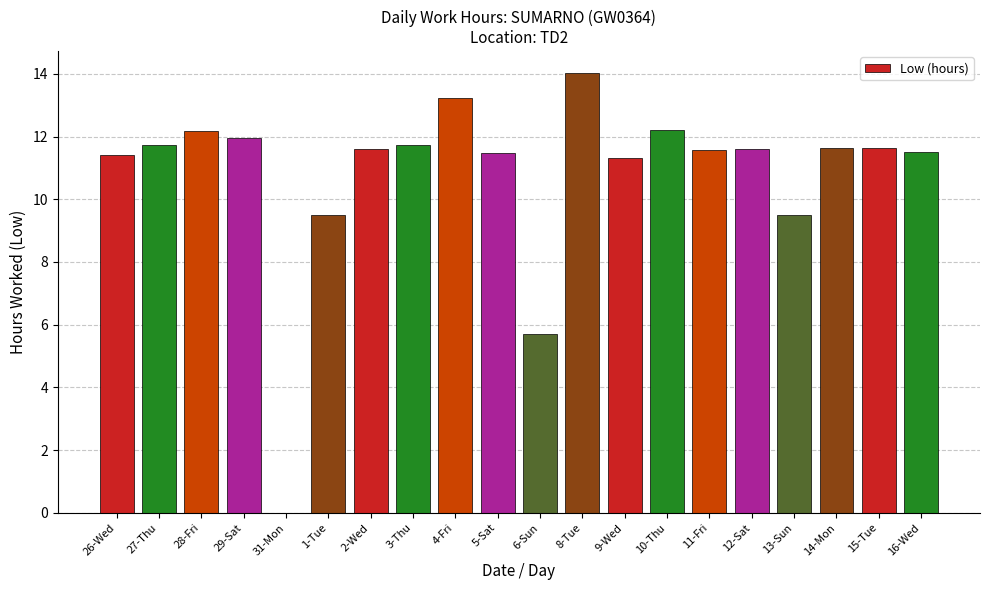

How many positive values are there?

19